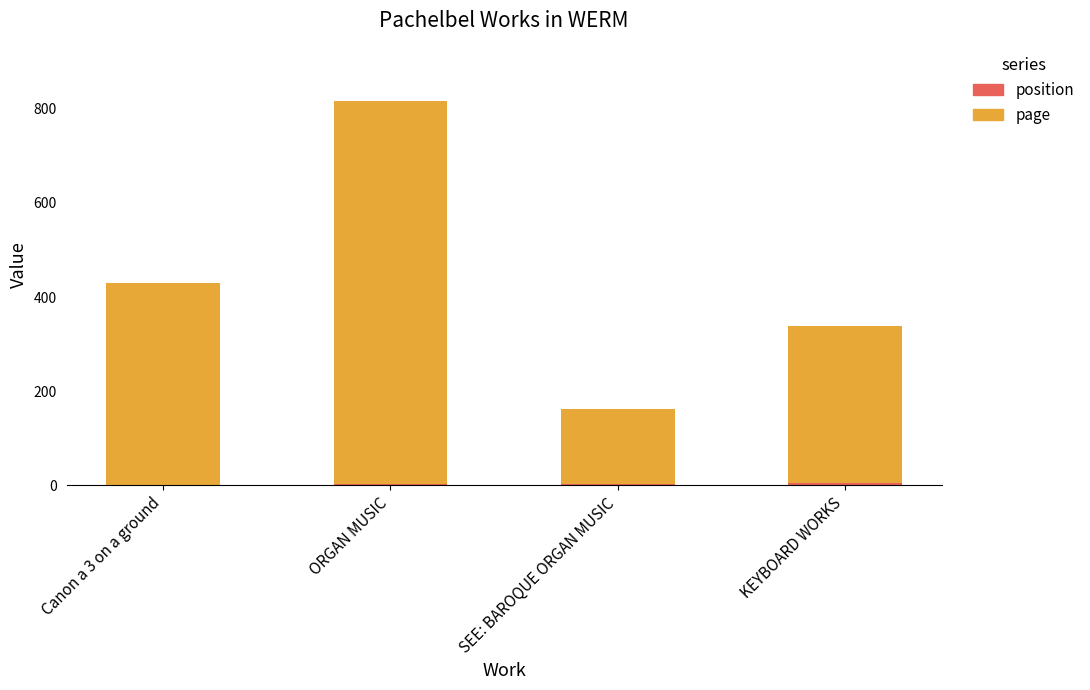

At which category is the sum across all series the highest?

ORGAN MUSIC